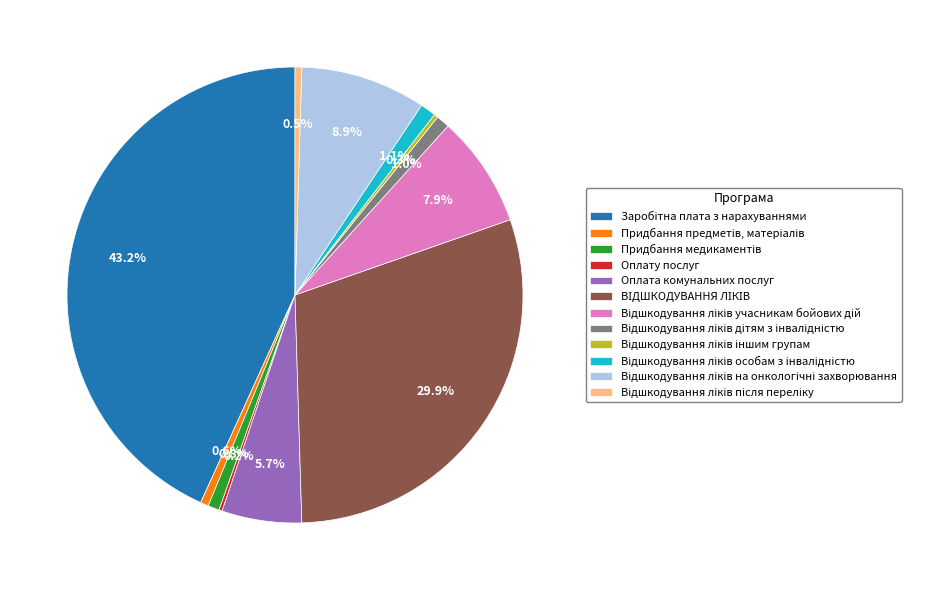

Does any single category account for the majority?

No